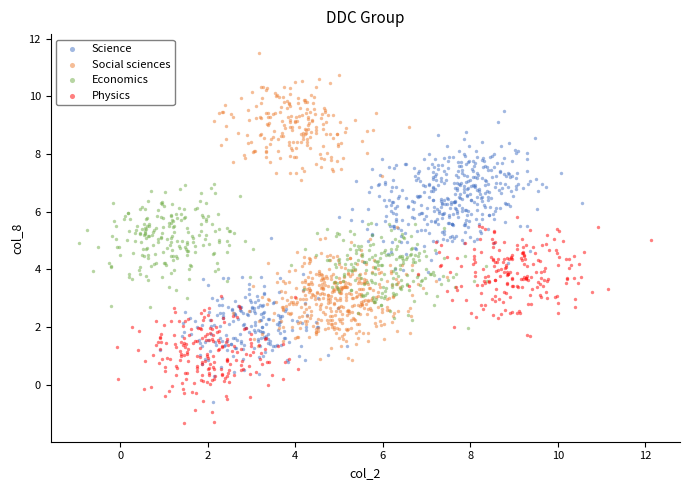

Which series reaches the minimum Y coordinate?

Physics